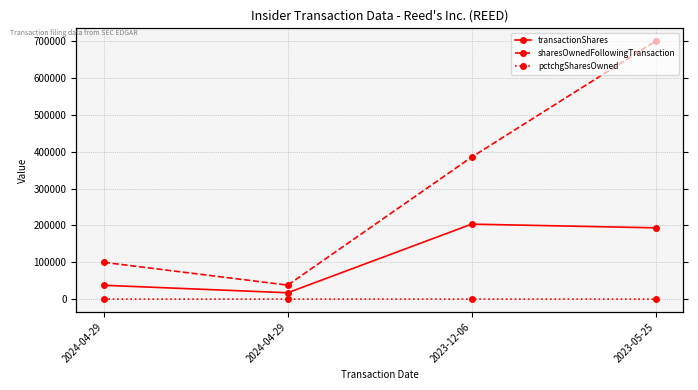

What are all the series names shown in the legend?

transactionShares, sharesOwnedFollowingTransaction, pctchgSharesOwned